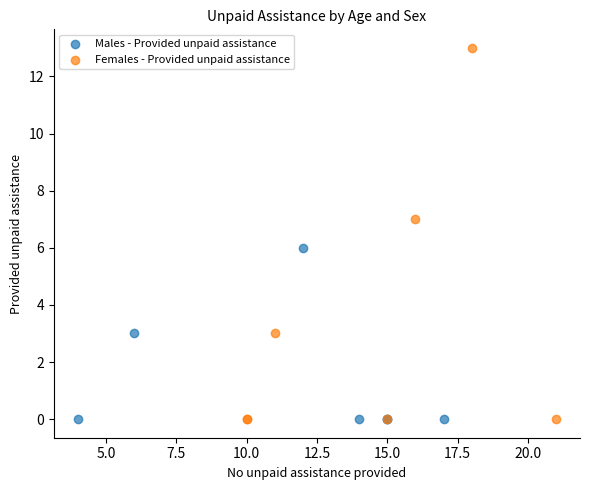

Which series contains the highest Y value?

Females - Provided unpaid assistance